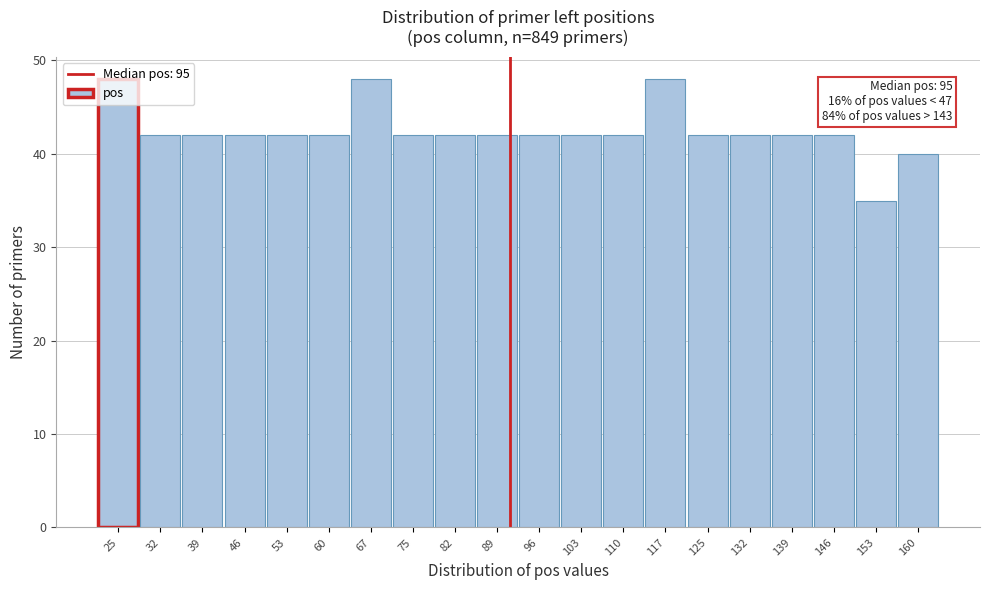

What is the value of the 9th bar from the left?

42